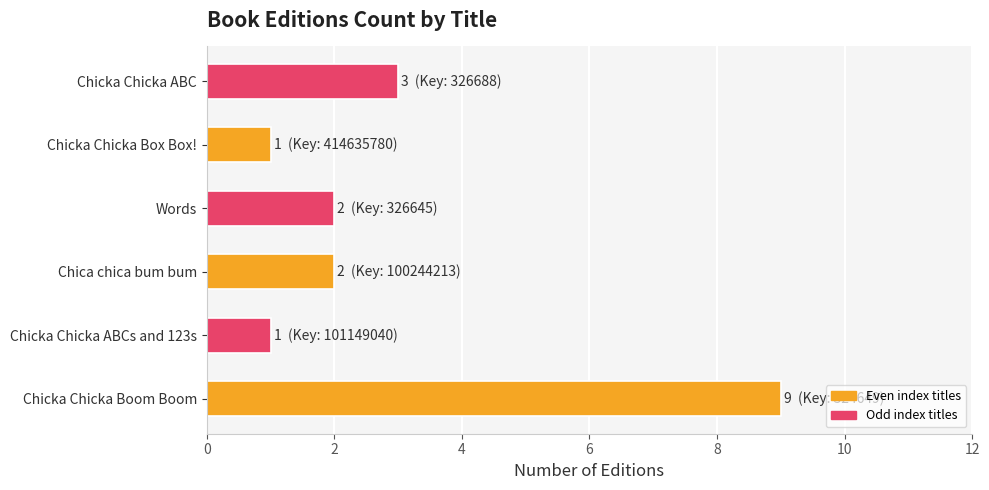

What is the sum of the values at Chicka Chicka ABCs and 123s and Chica chica bum bum?

3